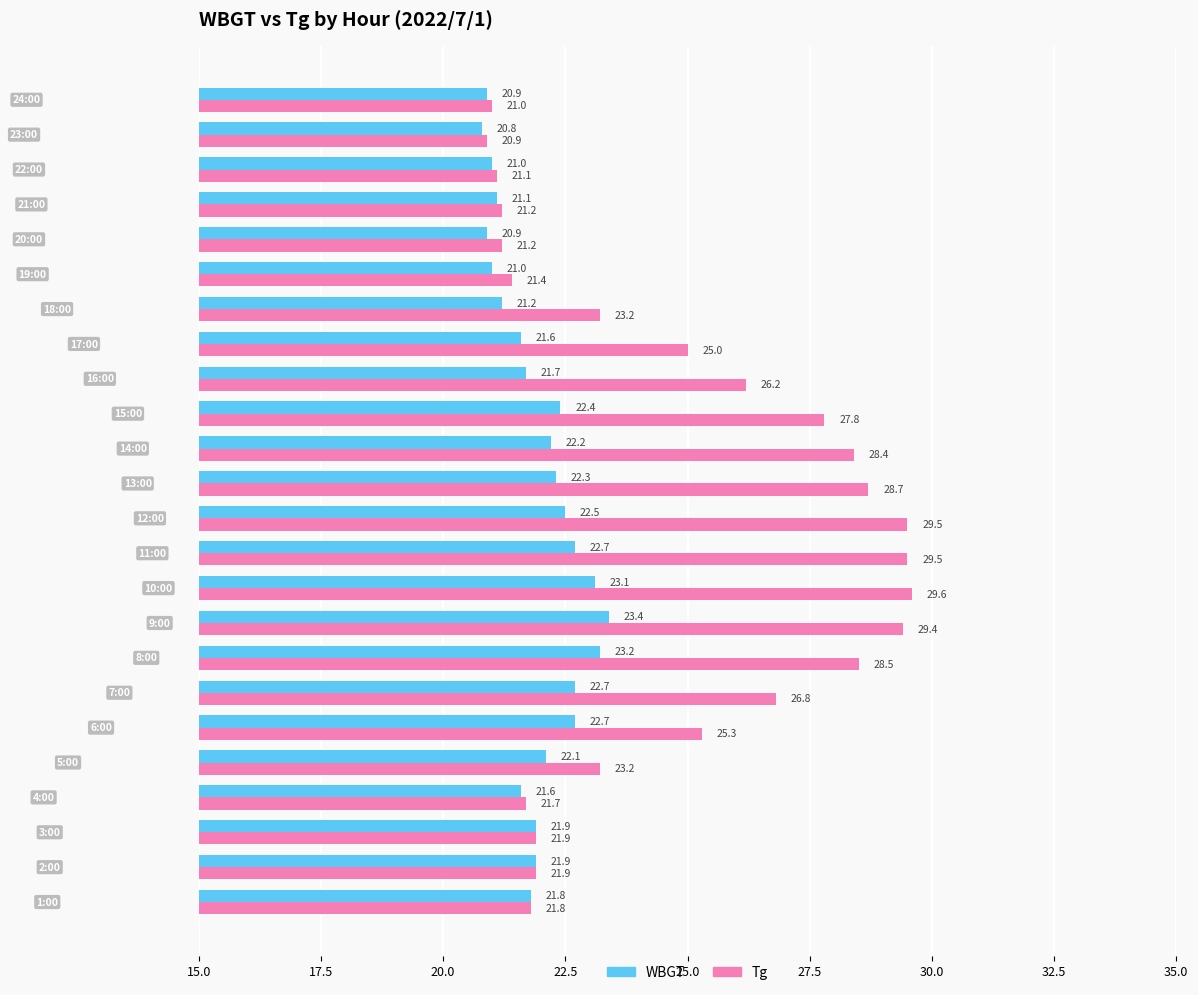

Which series has the largest range (max minus min)?

Tg